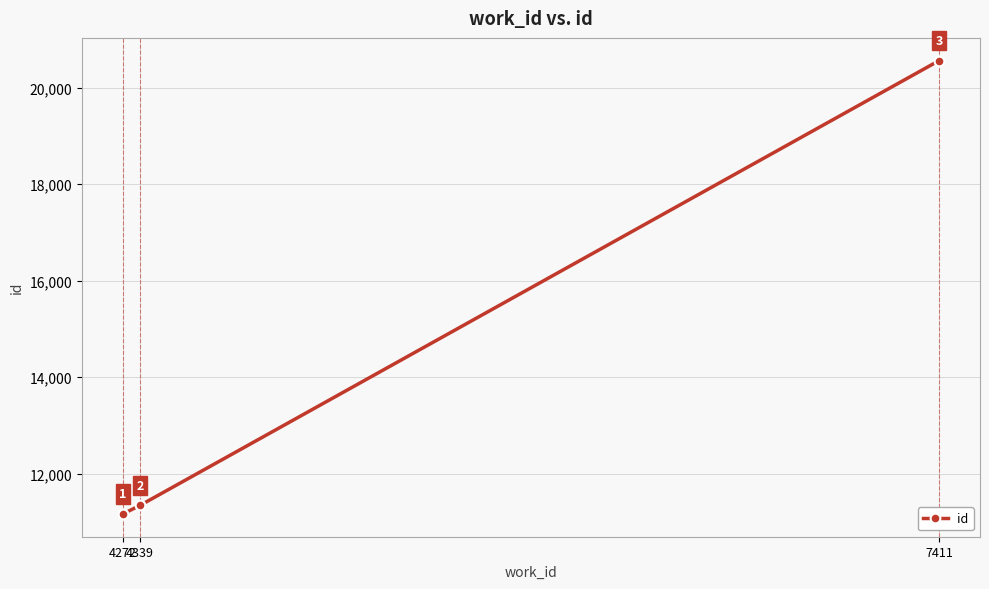

Which category has the highest value across all series?

7411